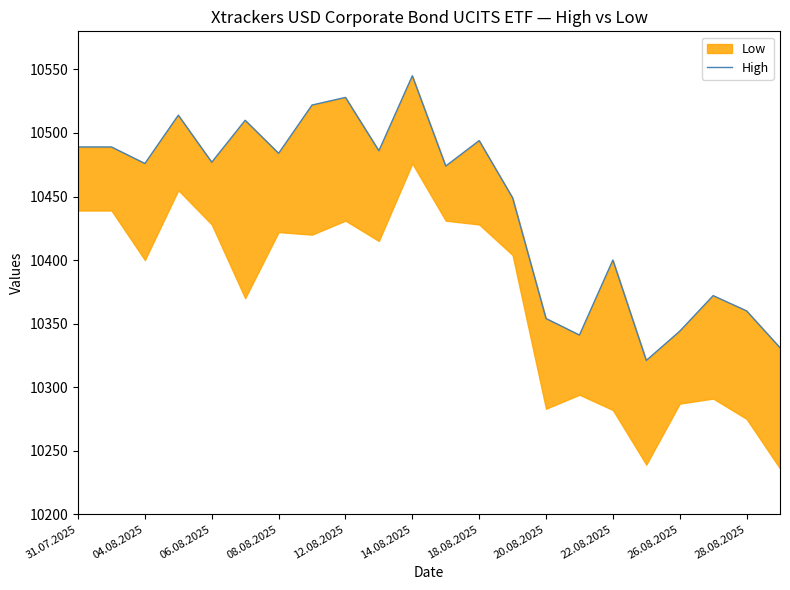

The chart shows a value of 10489 at 31.07.2025. True or false?

True